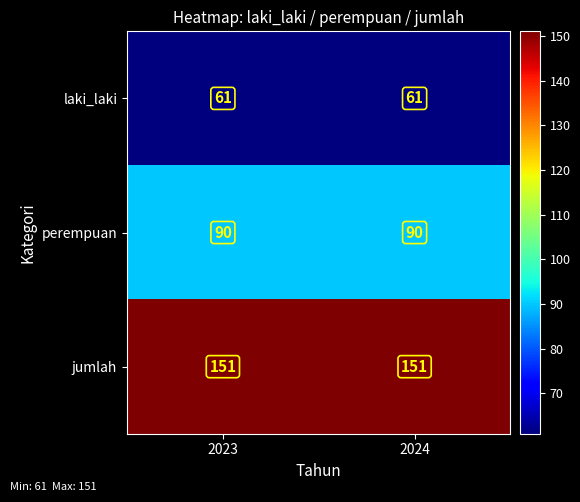

What is the average value of the jumlah series?

151